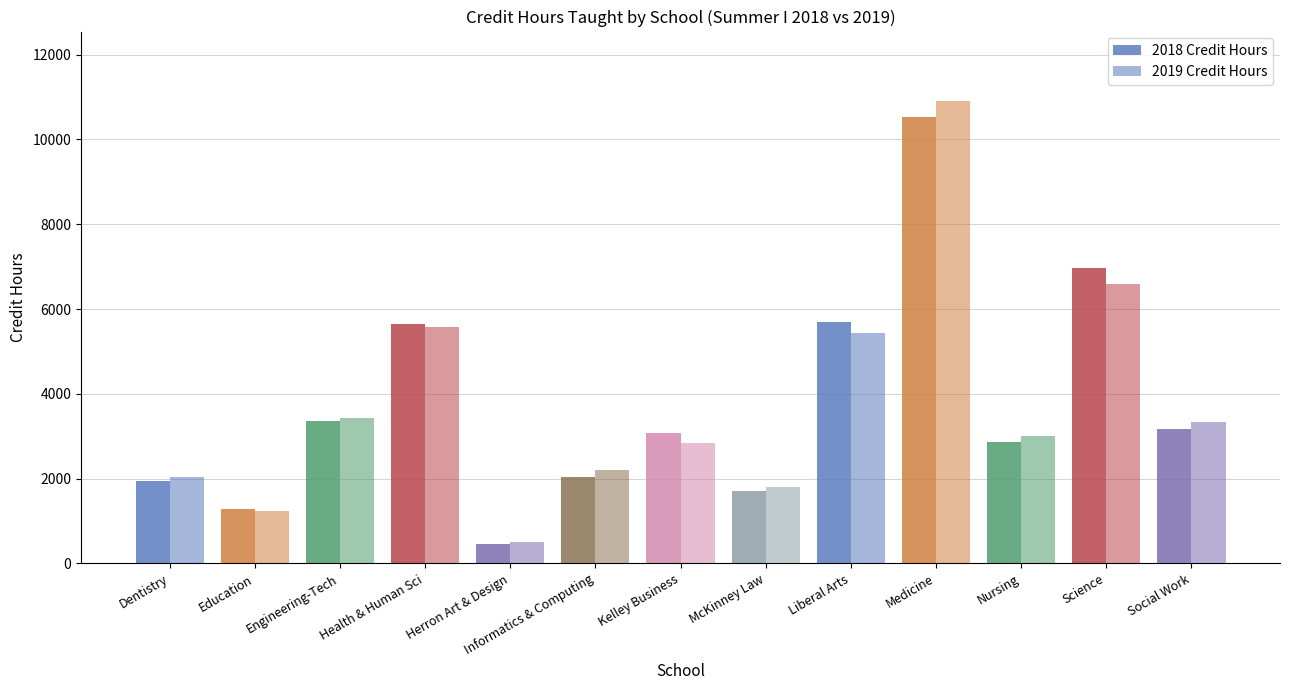

Count the number of categories in the chart.

13